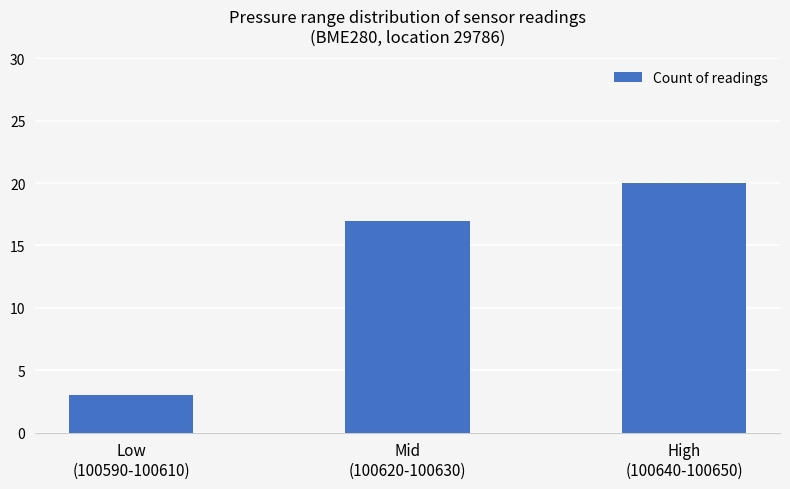

Does the chart contain stacked bars?

No